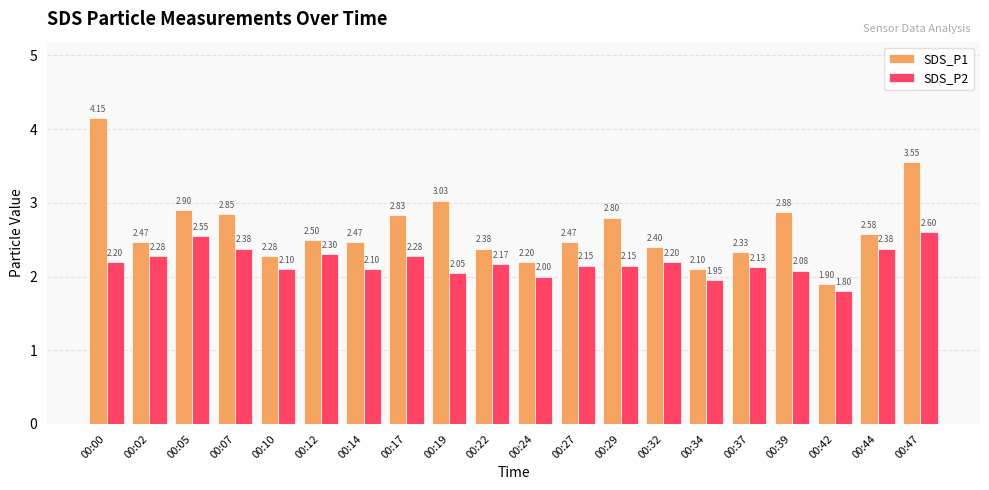

List the series in order of their peak value, lowest first.

SDS_P2, SDS_P1